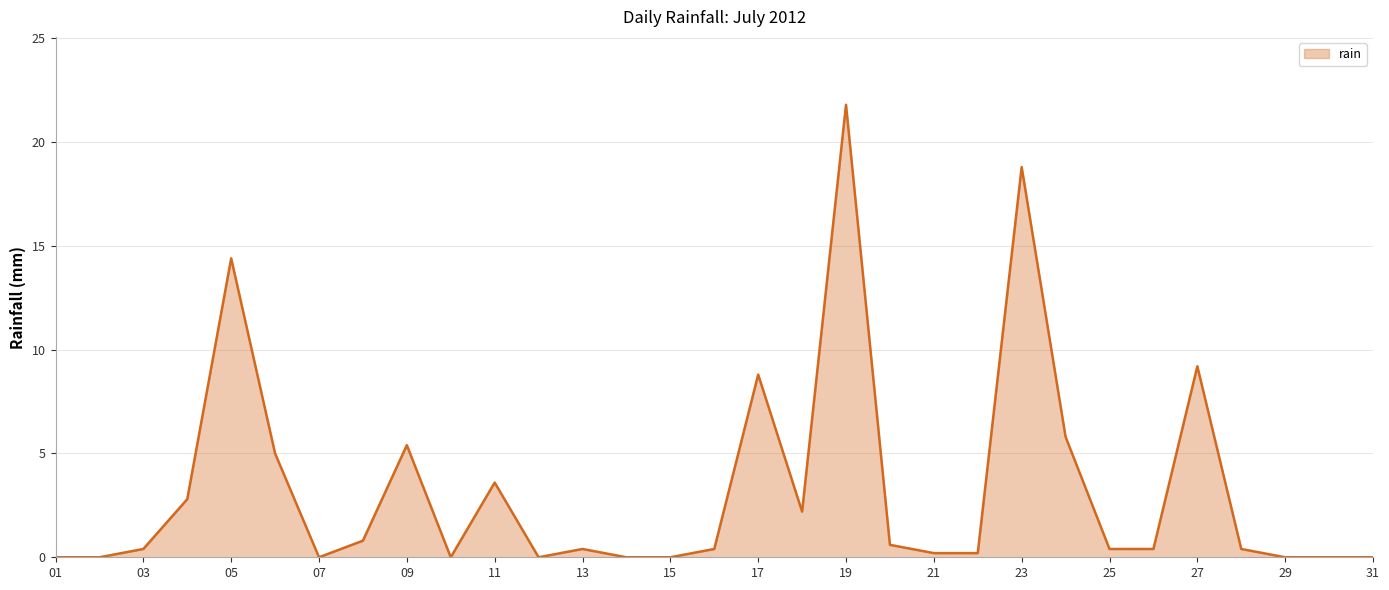

What is the greatest value displayed?

21.8